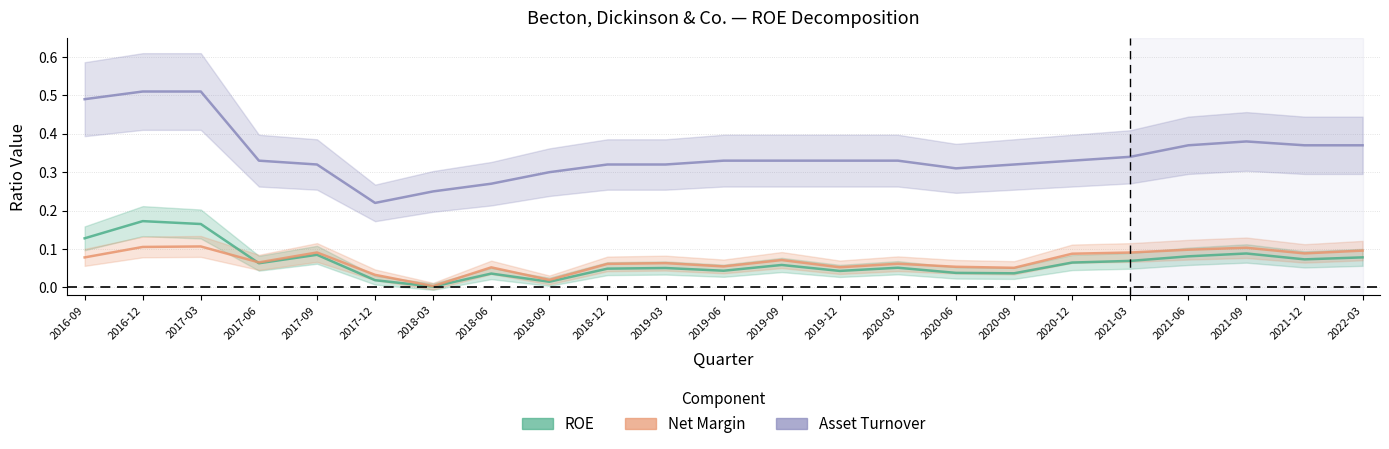

Reading left to right, what are all the values shown in this chart?

ROE: 2016-09=0.1	2016-12=0.2	2017-03=0.2	2017-06=0.1	2017-09=0.1	2017-12=0.0	2018-03=0.0	2018-06=0.0	2018-09=0.0	2018-12=0.0	2019-03=0.1	2019-06=0.0	2019-09=0.1	2019-12=0.0	2020-03=0.1	2020-06=0.0	2020-09=0.0	2020-12=0.1	2021-03=0.1	2021-06=0.1	2021-09=0.1	2021-12=0.1	2022-03=0.1
Net Margin: 2016-09=0.1	2016-12=0.1	2017-03=0.1	2017-06=0.1	2017-09=0.1	2017-12=0.0	2018-03=0.0	2018-06=0.1	2018-09=0.0	2018-12=0.1	2019-03=0.1	2019-06=0.1	2019-09=0.1	2019-12=0.1	2020-03=0.1	2020-06=0.1	2020-09=0.1	2020-12=0.1	2021-03=0.1	2021-06=0.1	2021-09=0.1	2021-12=0.1	2022-03=0.1
Asset Turnover: 2016-09=0.5	2016-12=0.5	2017-03=0.5	2017-06=0.3	2017-09=0.3	2017-12=0.2	2018-03=0.2	2018-06=0.3	2018-09=0.3	2018-12=0.3	2019-03=0.3	2019-06=0.3	2019-09=0.3	2019-12=0.3	2020-03=0.3	2020-06=0.3	2020-09=0.3	2020-12=0.3	2021-03=0.3	2021-06=0.4	2021-09=0.4	2021-12=0.4	2022-03=0.4